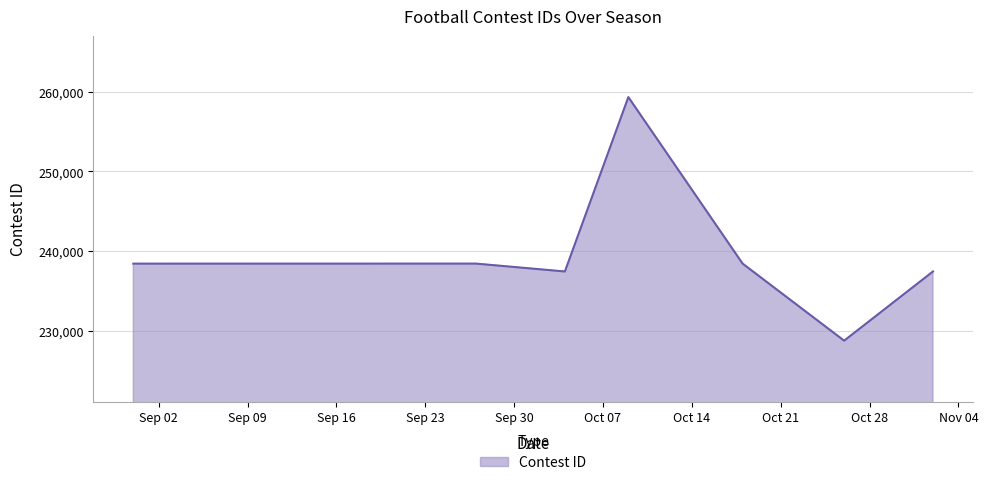

What is the greatest value displayed?

259356